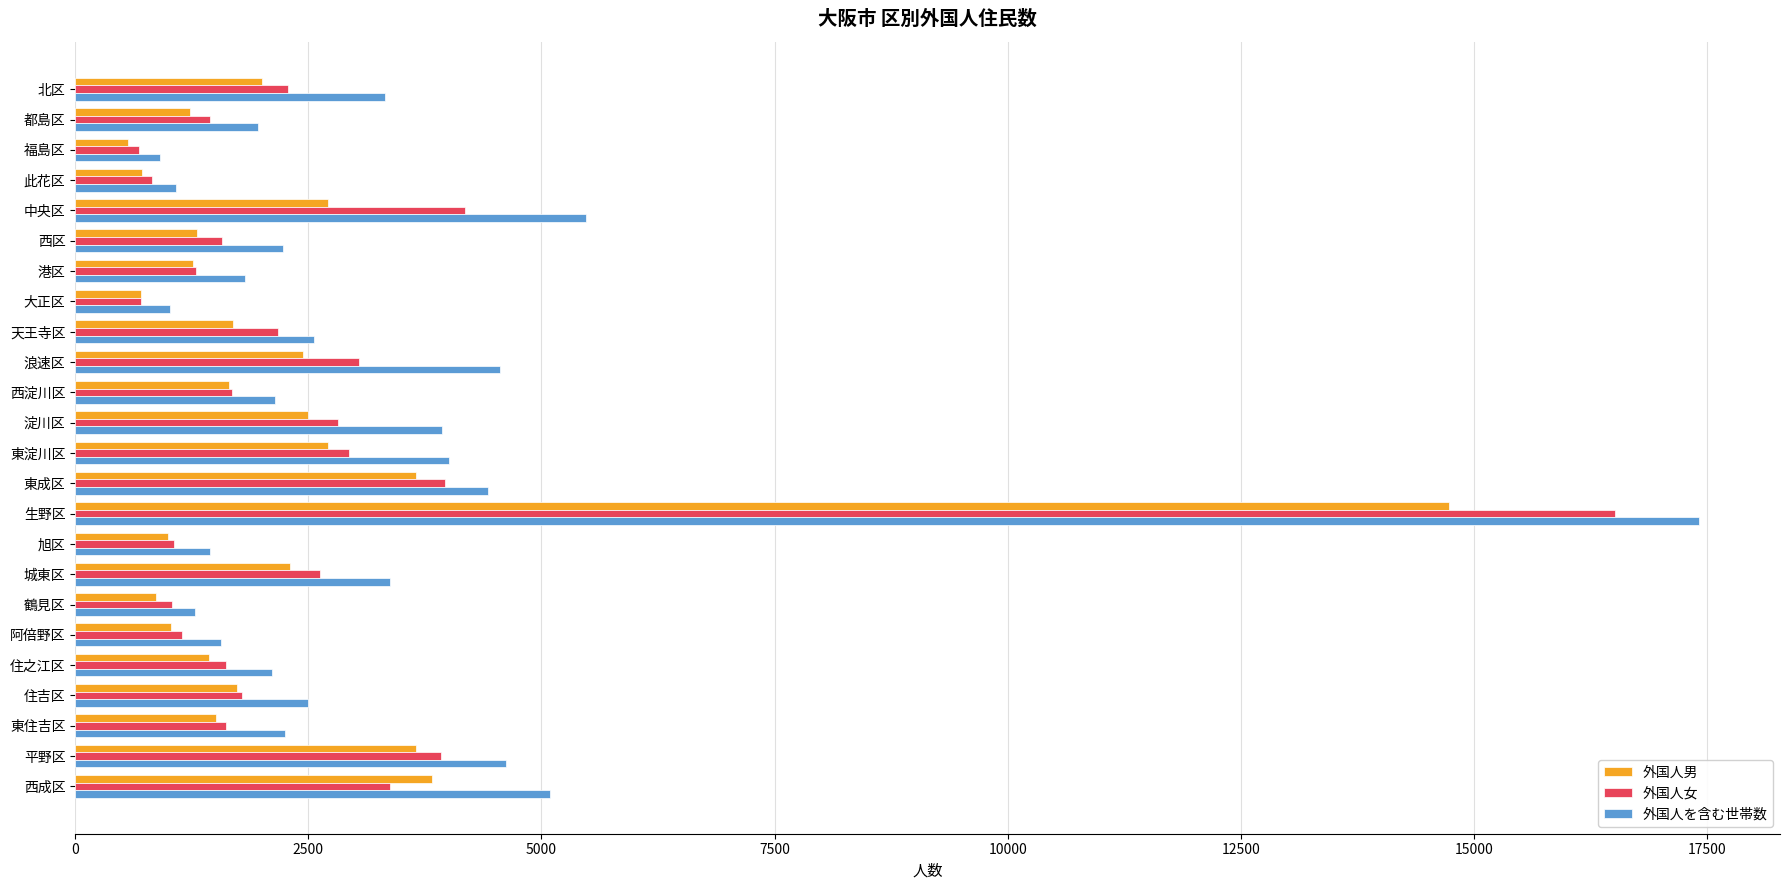

What is the difference between the maximum and minimum values in the 外国人女 series?

15831